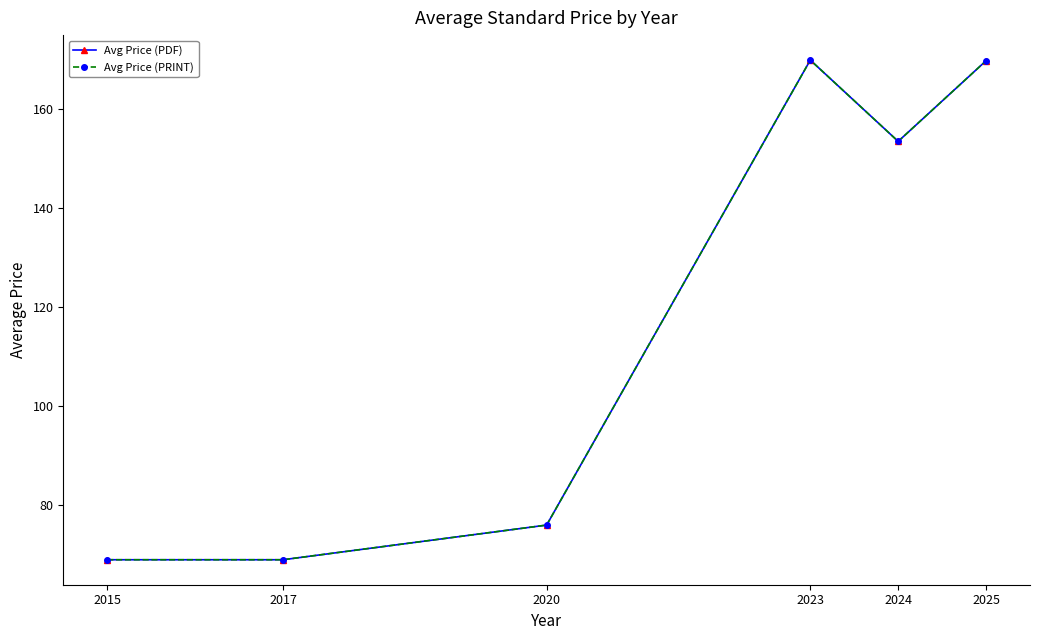

Where does the Avg Price (PRINT) series first go above 153?

2023